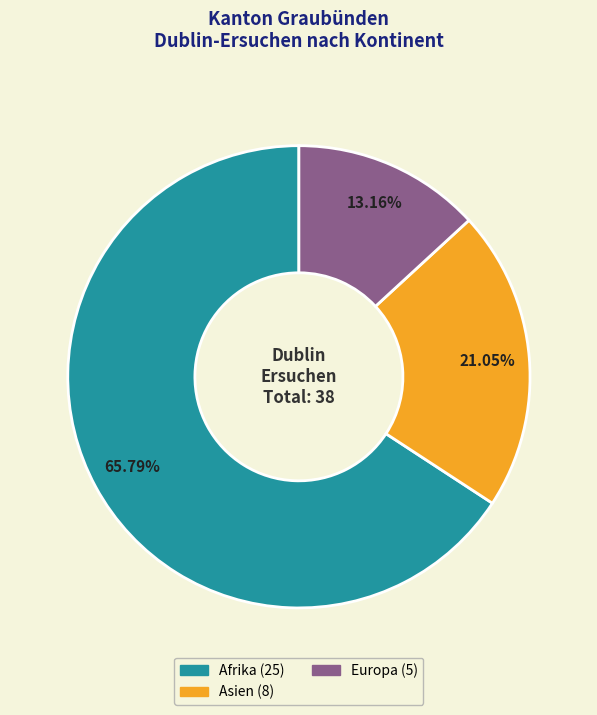

Is there any slice that represents more than half of the pie?

Yes